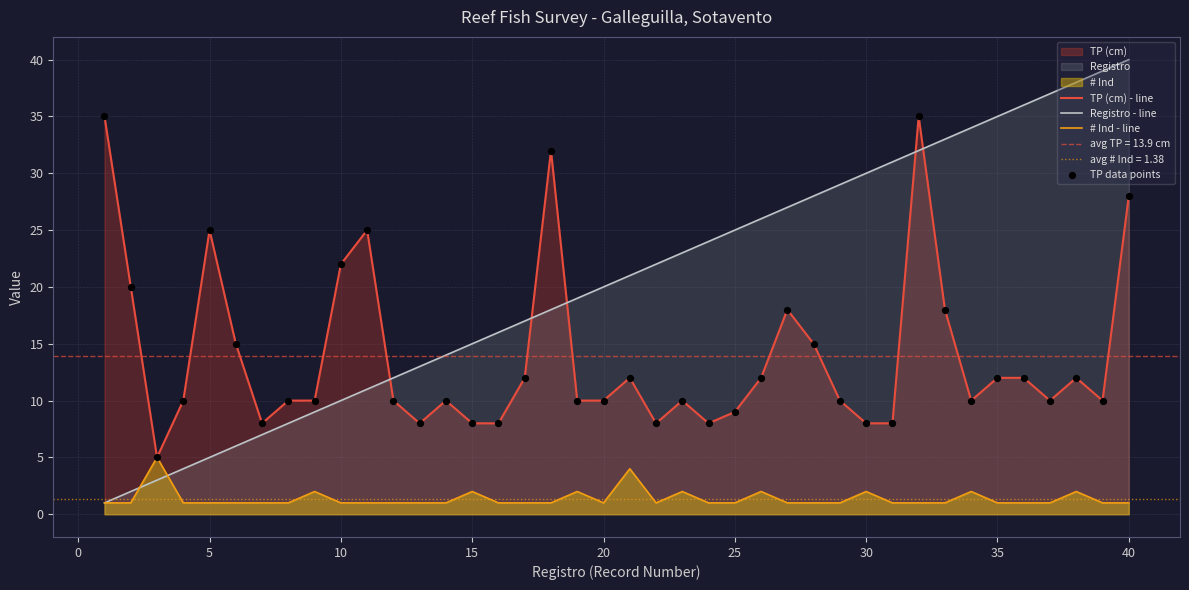

Which series contains the highest Y value?

Registro - line